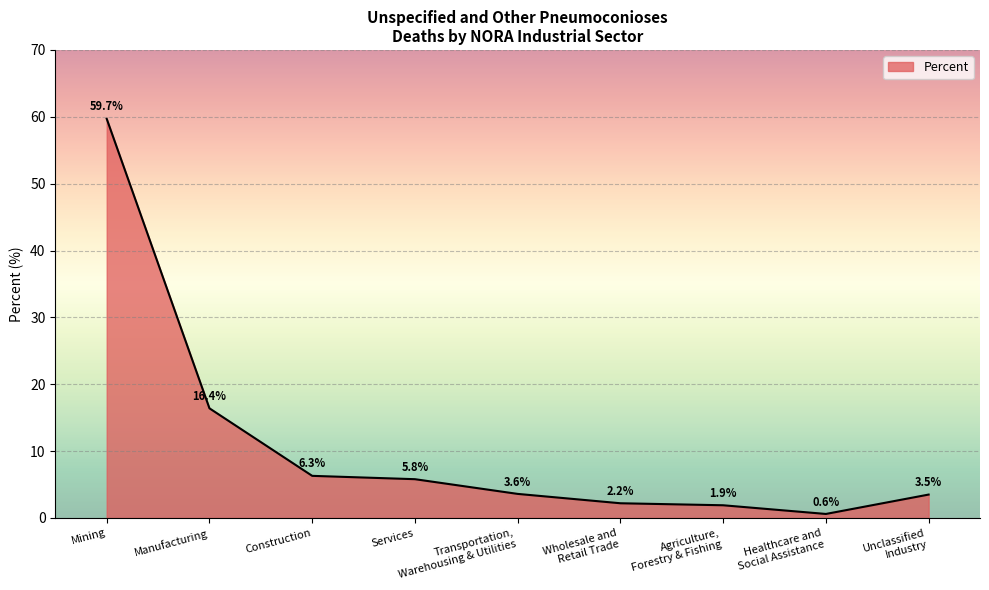

What is the change in value from Construction to Healthcare and
Social Assistance?

-5.7